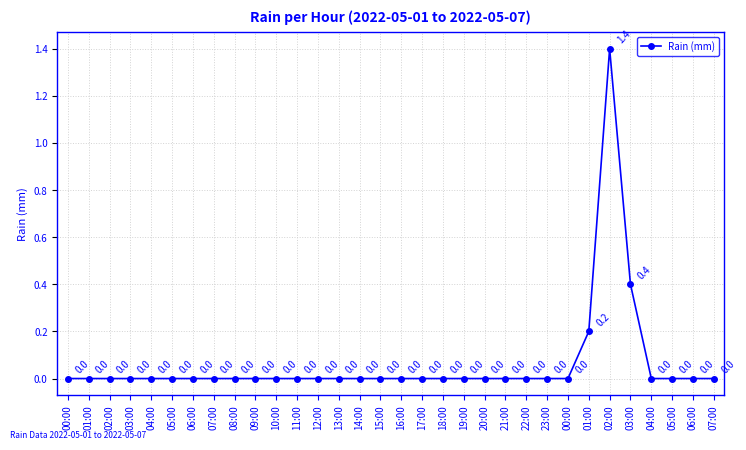

How many categories are shown in the chart?

32